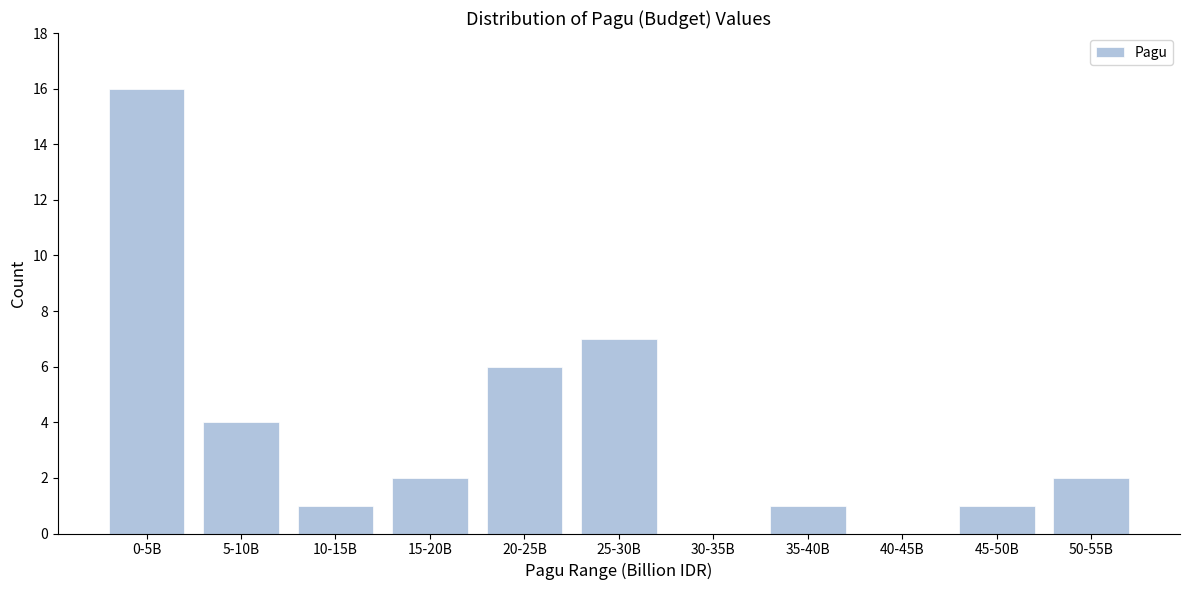

Reading left to right, what are all the values shown in this chart?

0-5B=16	5-10B=4	10-15B=1	15-20B=2	20-25B=6	25-30B=7	30-35B=0	35-40B=1	40-45B=0	45-50B=1	50-55B=2